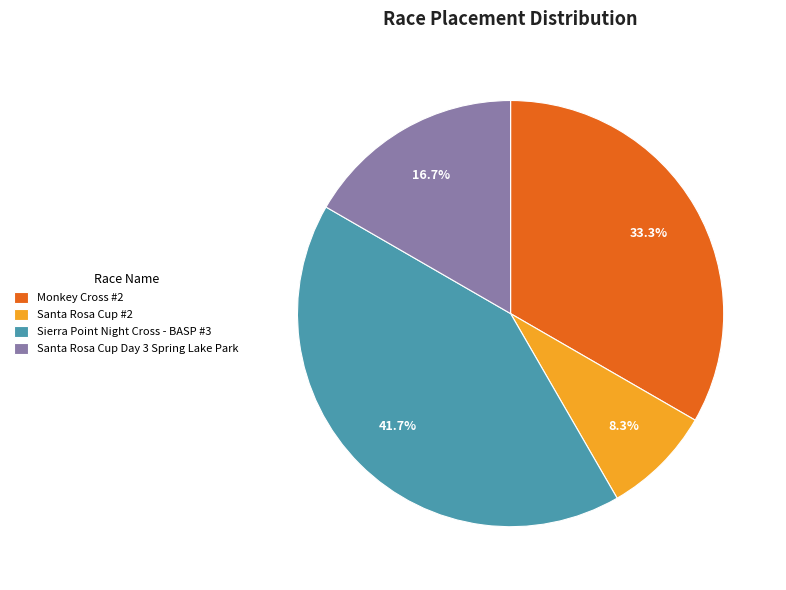

Which slice is the smallest?

Santa Rosa Cup #2